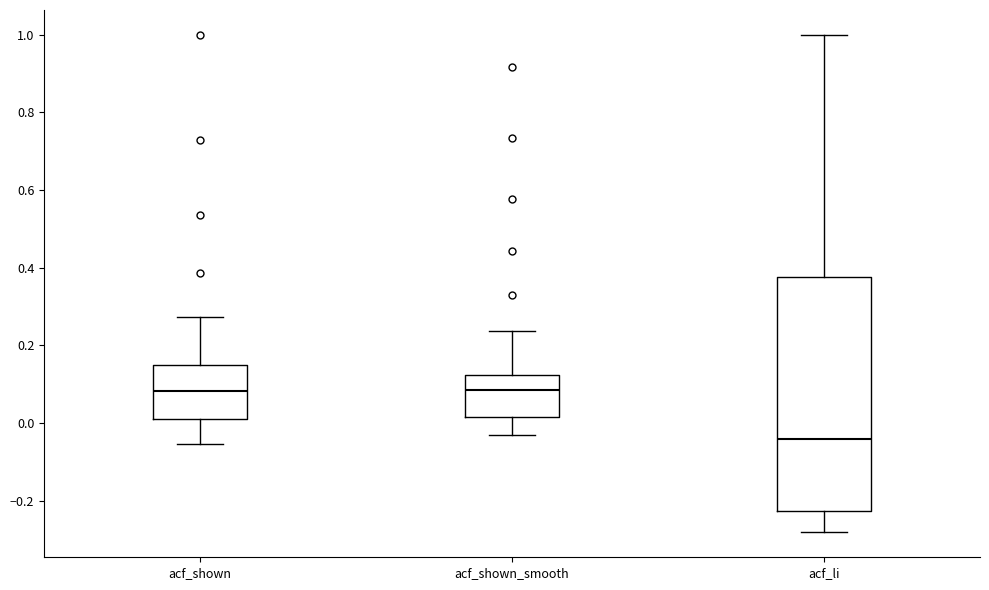

Where does the lower whisker of the box for acf_shown_smooth end on the y-axis? The values are not printed on the chart, so give them approximately, as read against the axis.

-0.02